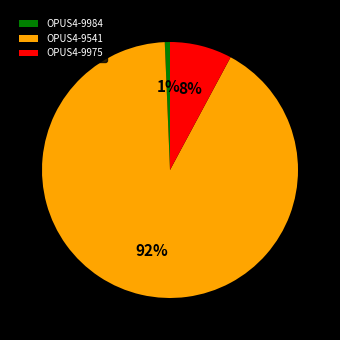

Count the number of slices in the pie.

3